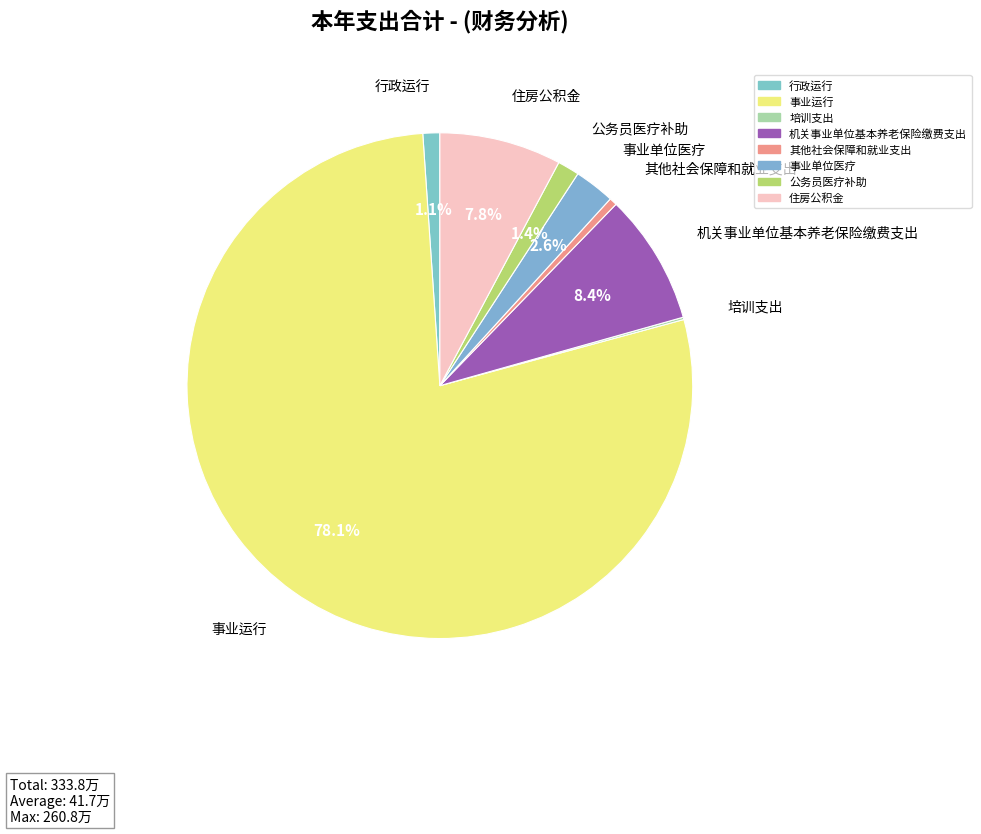

Is 事业运行 the majority of the pie?

Yes